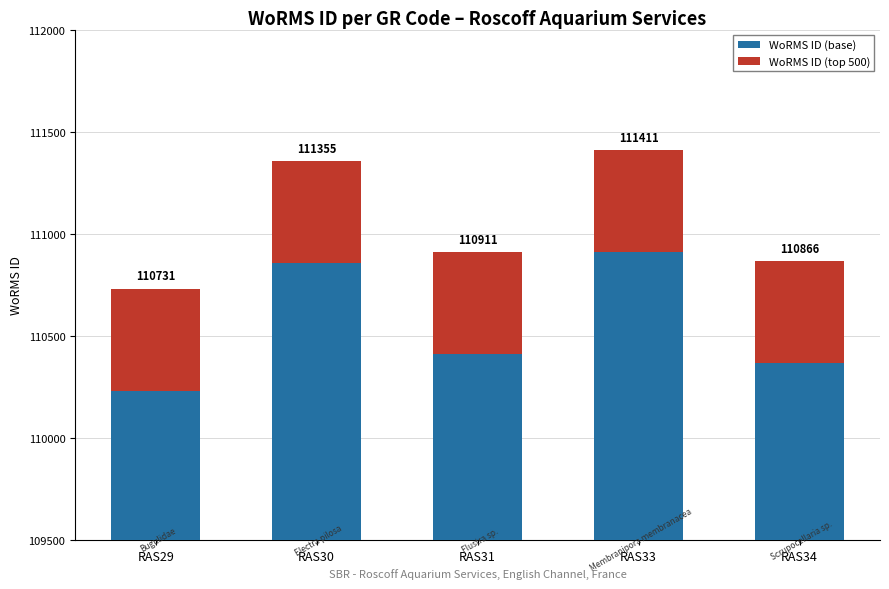

Reading left to right, what are all the values shown in this chart?

WoRMS ID (base): 110231	110855	110411	110911	110366
WoRMS ID (top 500): 500	500	500	500	500